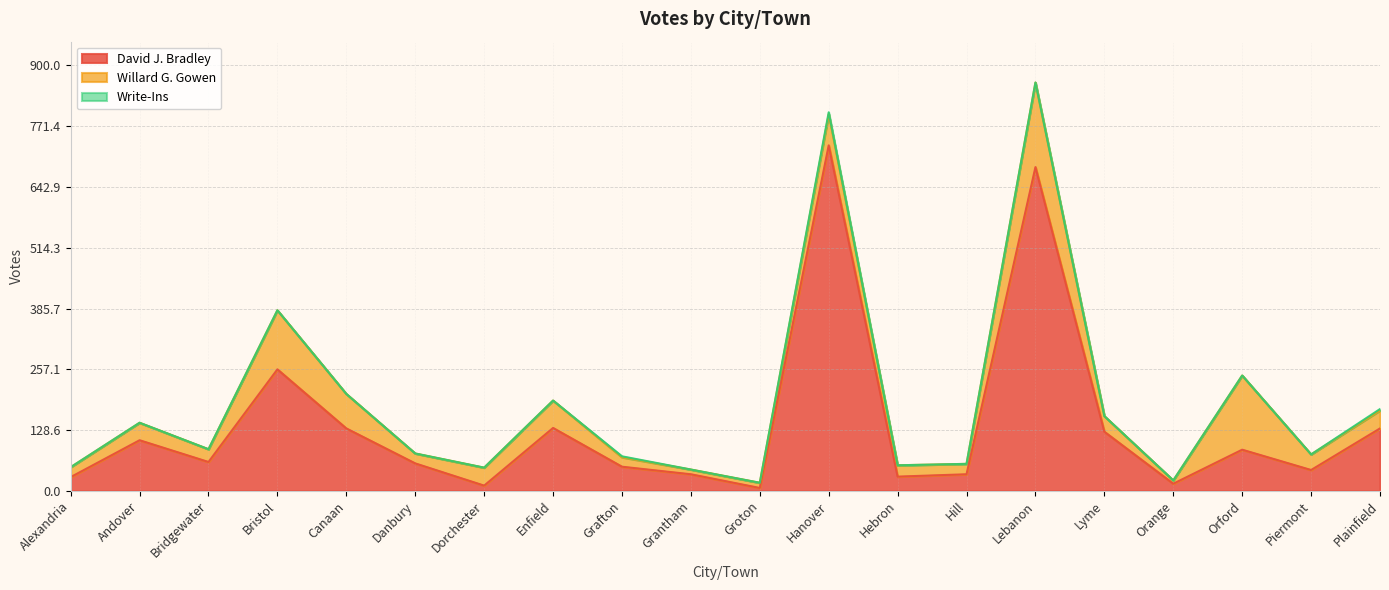

True or false: Write-Ins and Willard G. Gowen intersect in this chart.

False